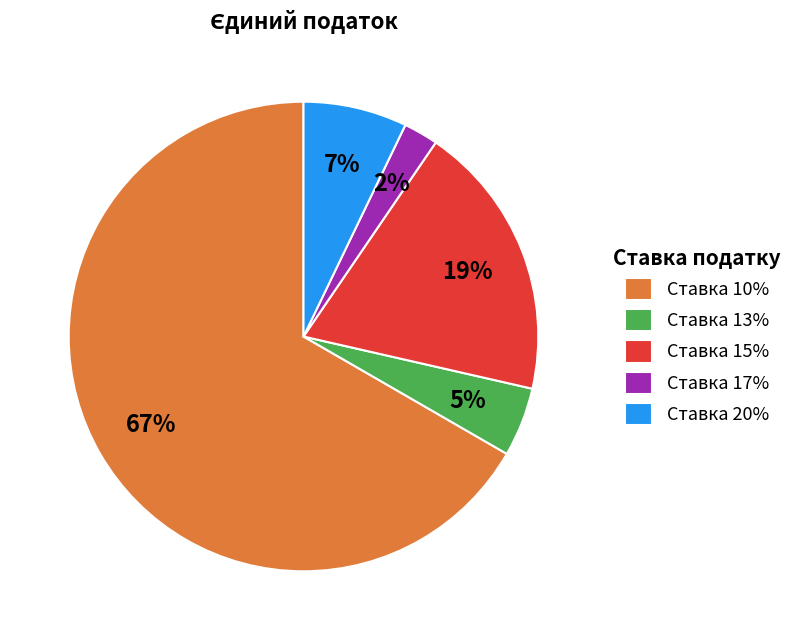

To the nearest percent, what is the average slice percentage?

20%